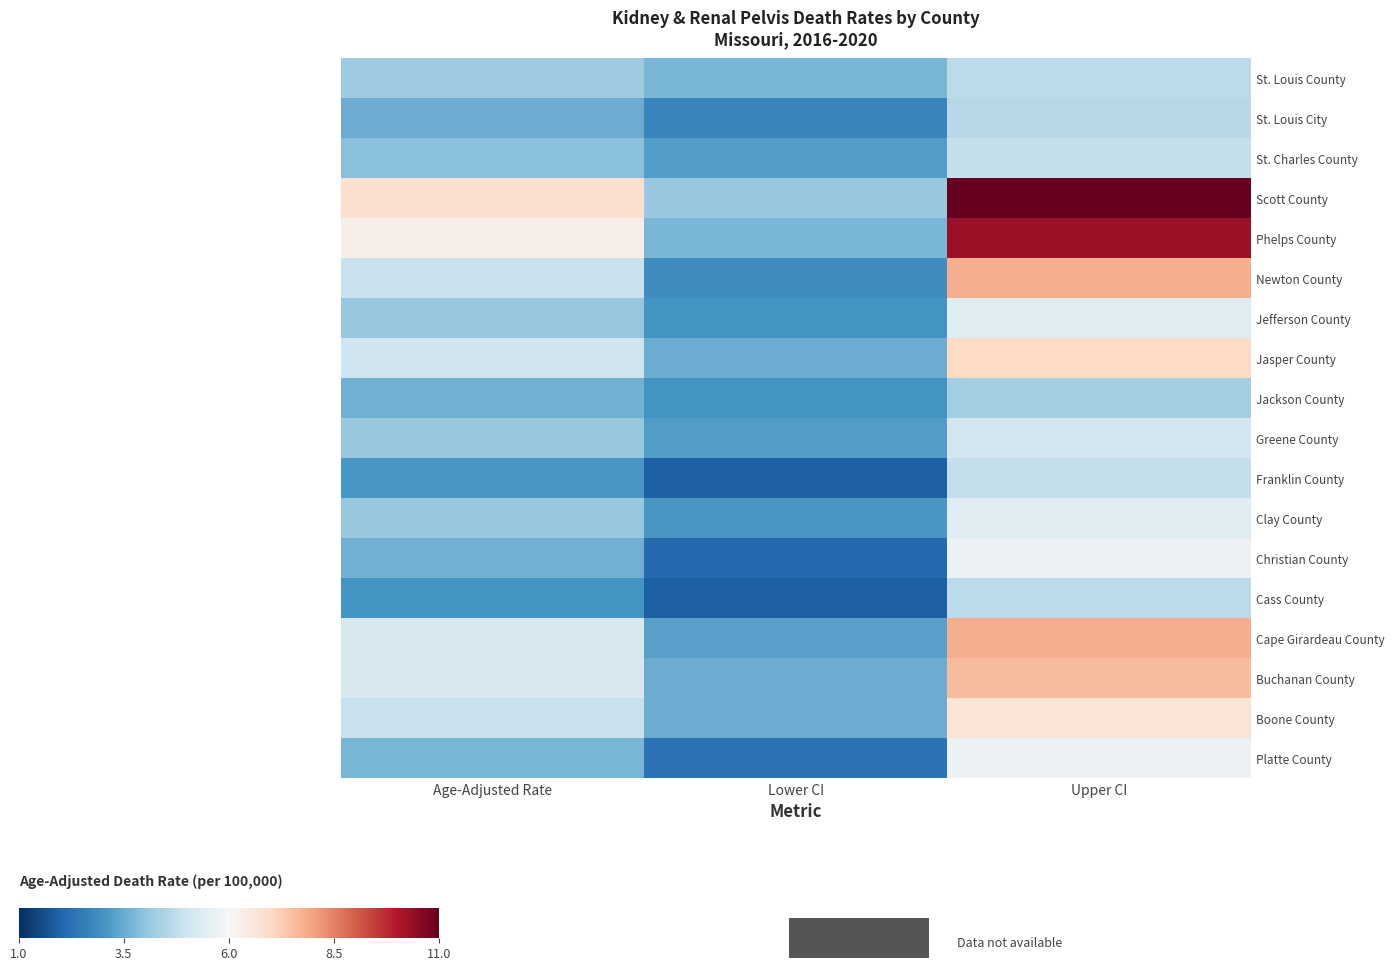

Which series has the largest range (max minus min)?

Scott County